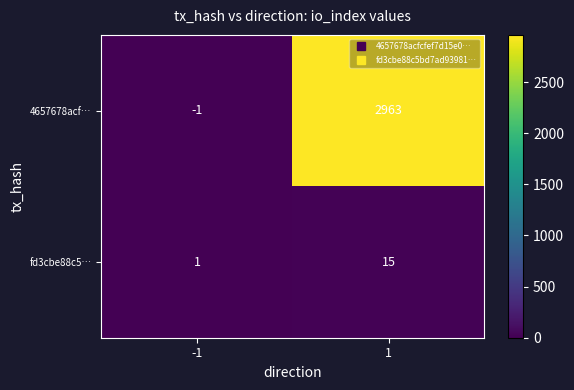

What is the average value of the 4657678acf… series?

1481